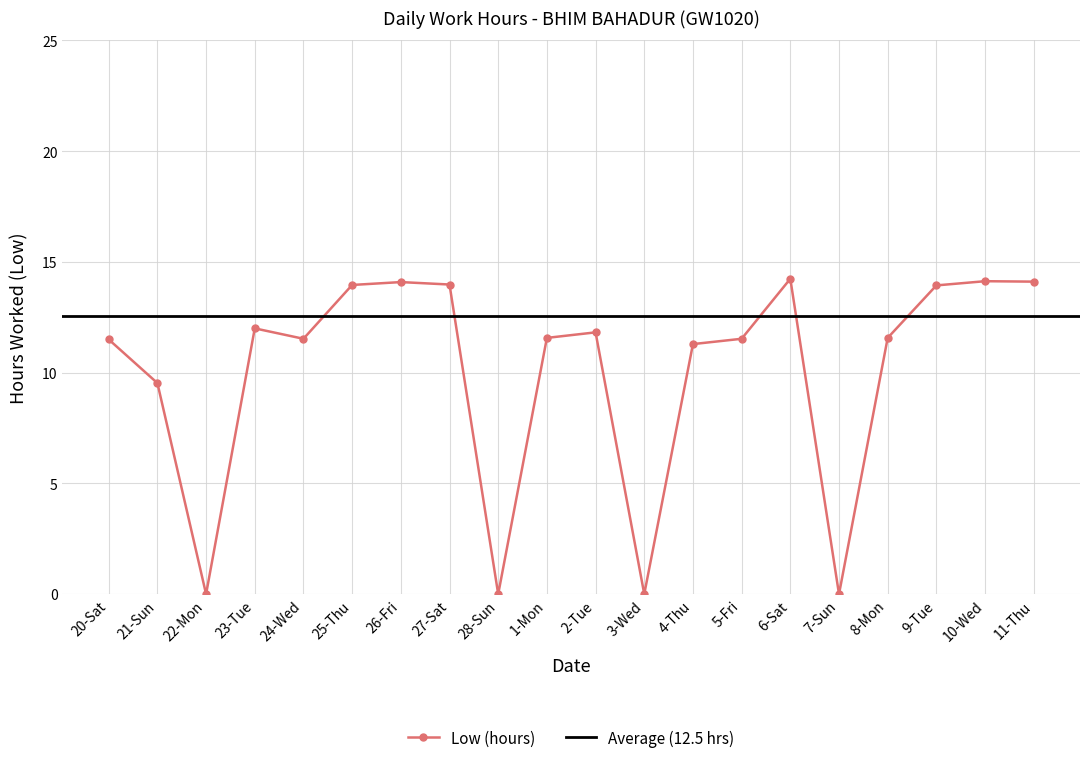

At which label is the value closest to 7?

21-Sun